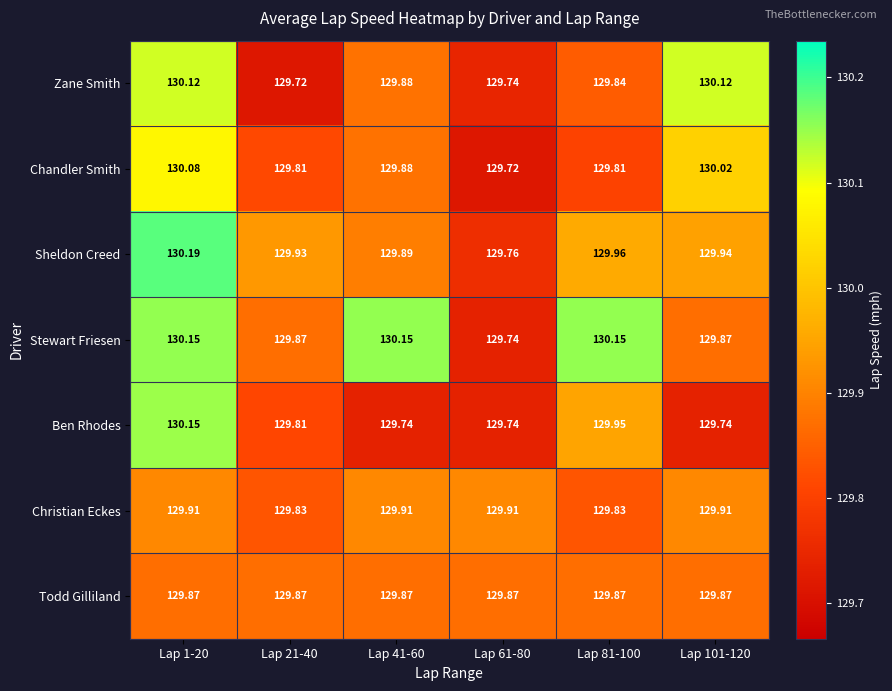

Which series has the largest total across all categories?

Stewart Friesen